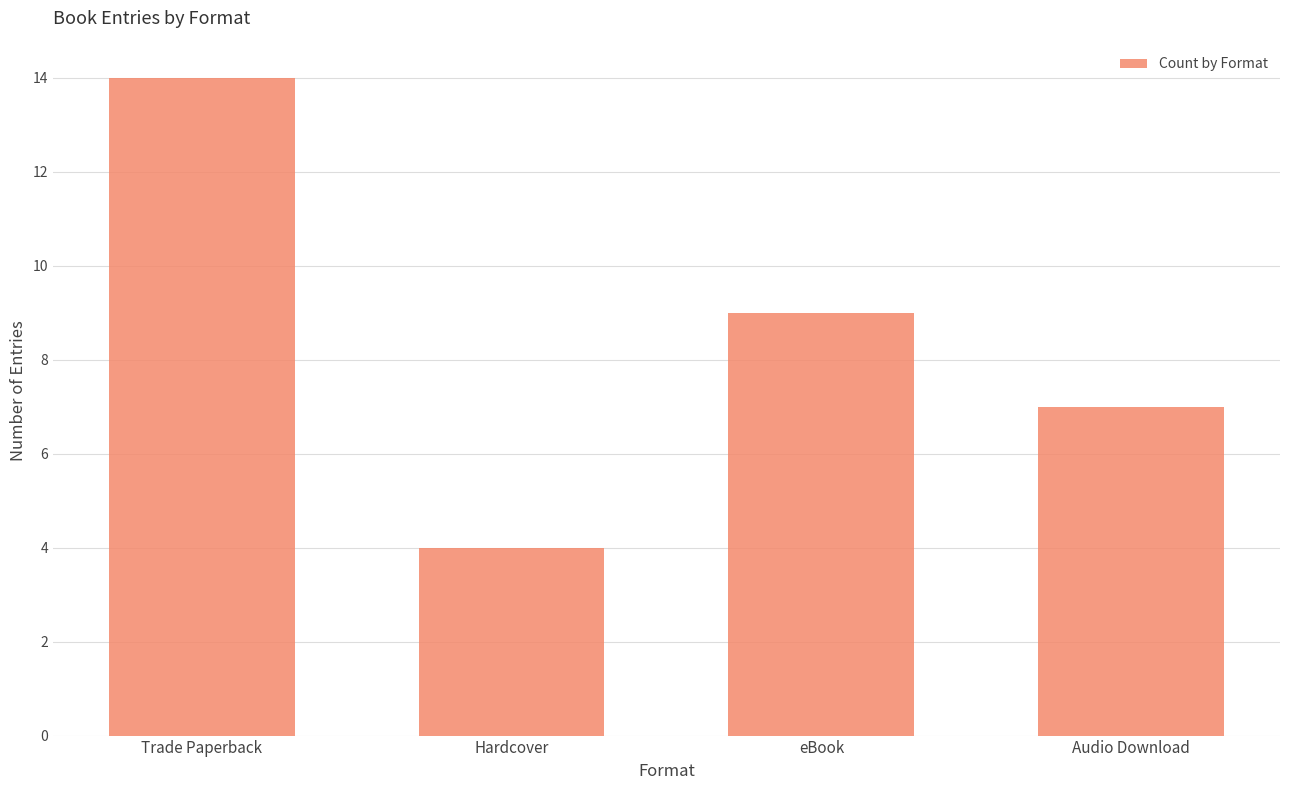

Where is the data nearest to the value 9?

eBook